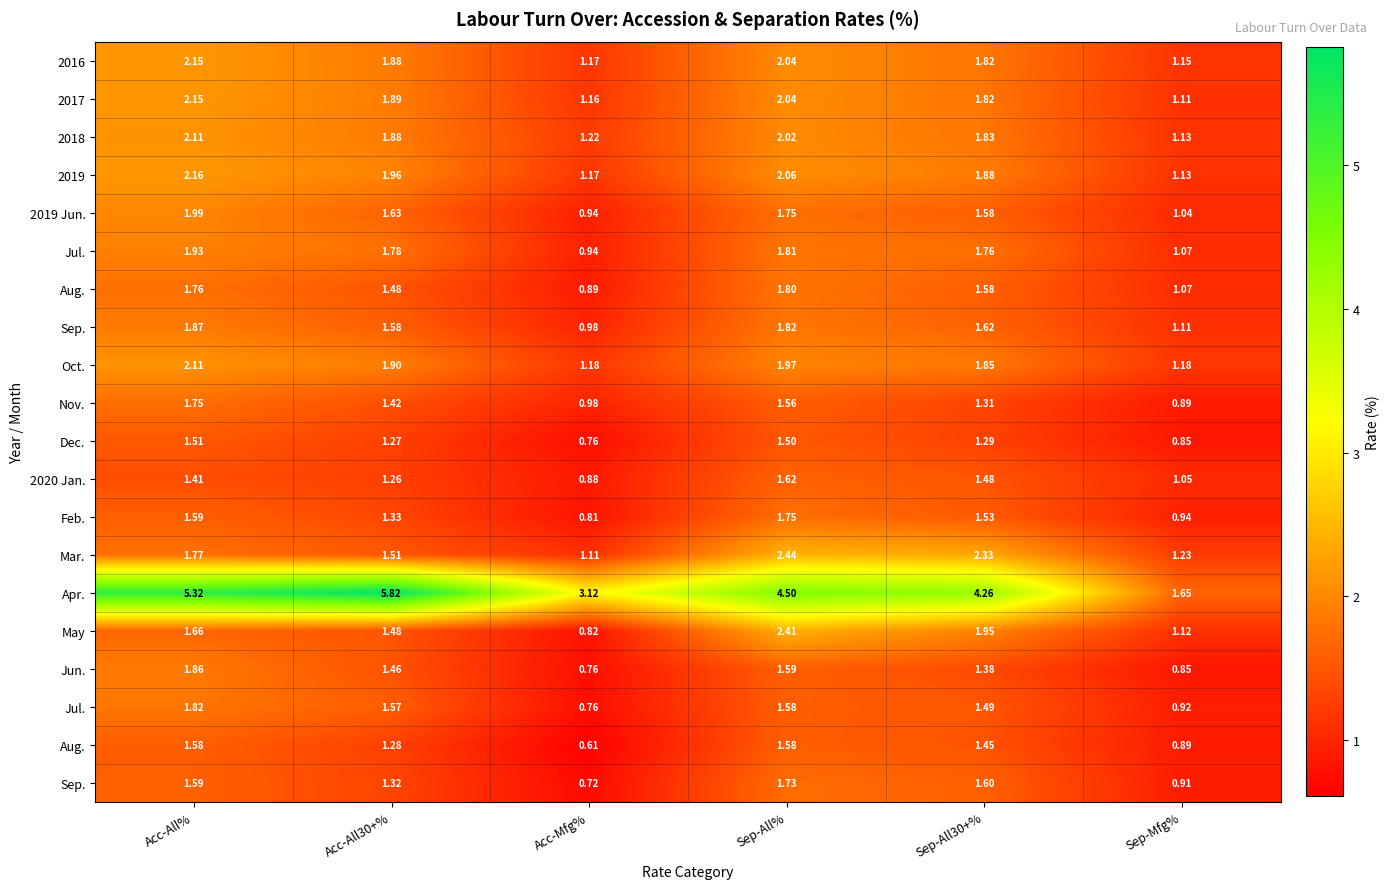

What is the total value across all series at Sep-All%?

39.6